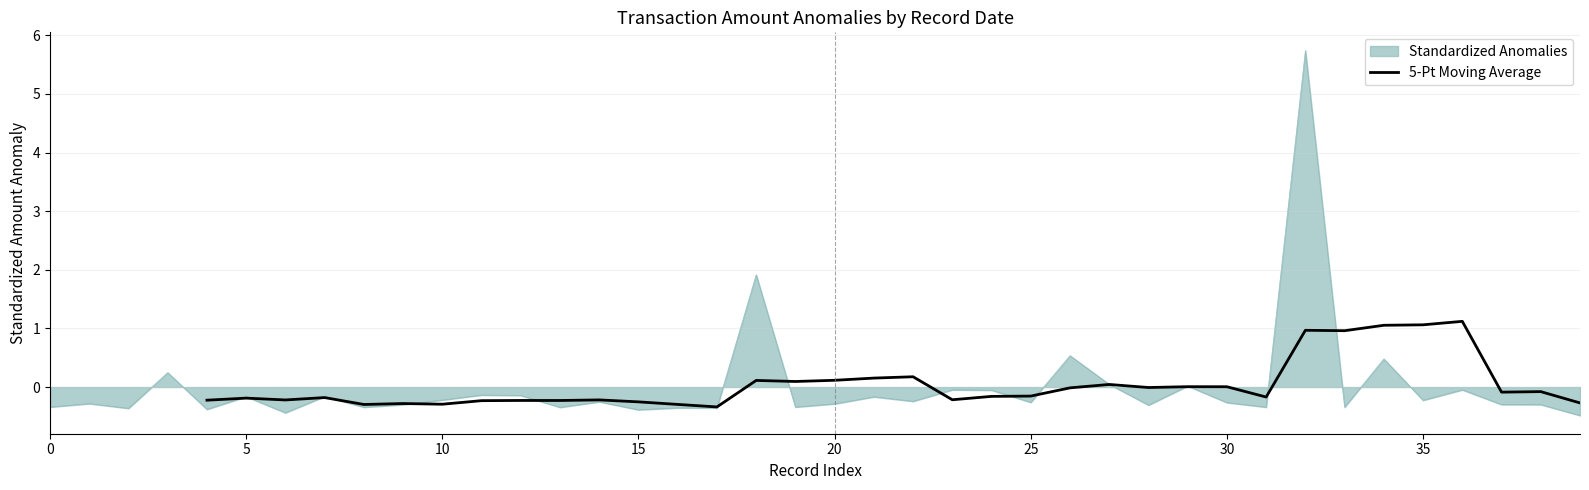

How many interior local peaks (higher than both neighbors) does the data have?

12